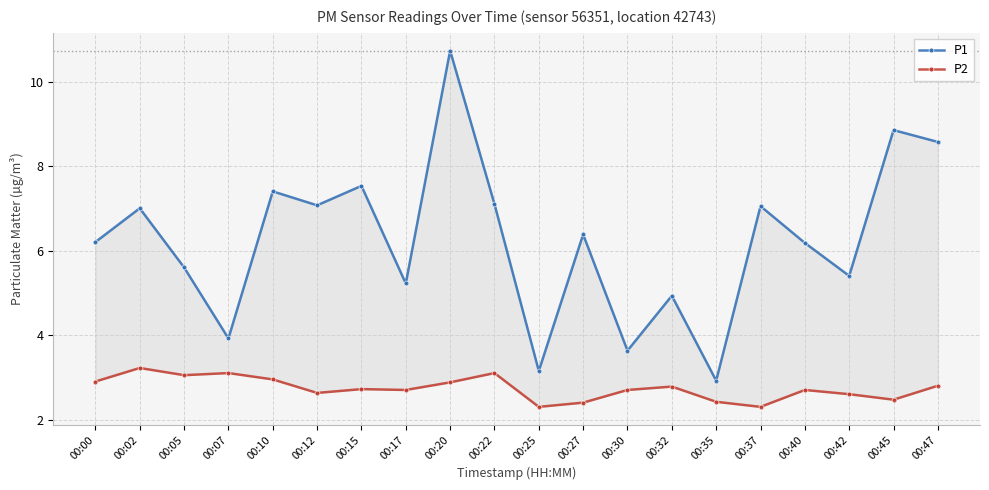

Where is P1 nearest to the value 6?

00:40